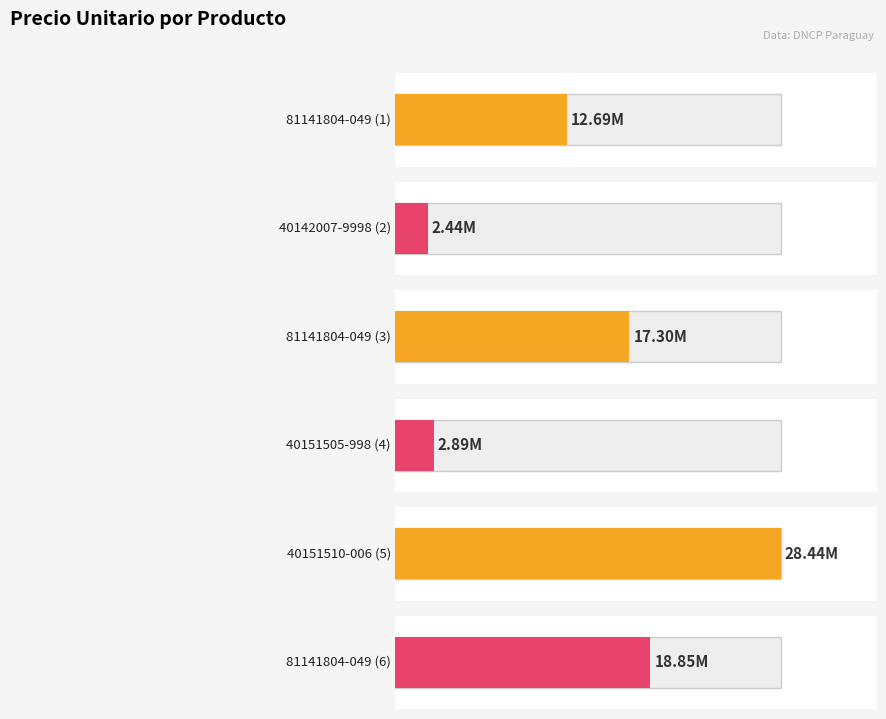

What is the sum of all values?

82615821